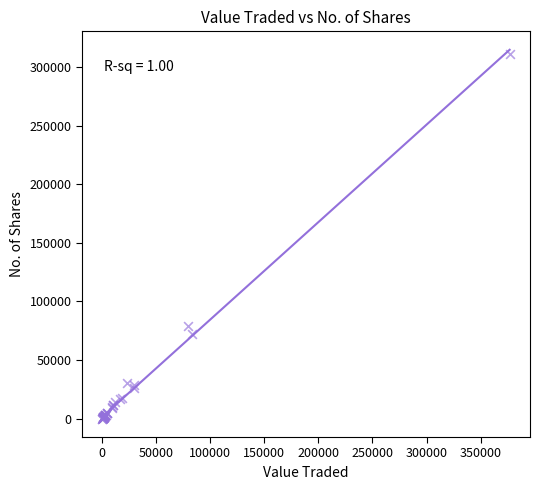

What Y value in the scatter plot is closest to 155397?

78833